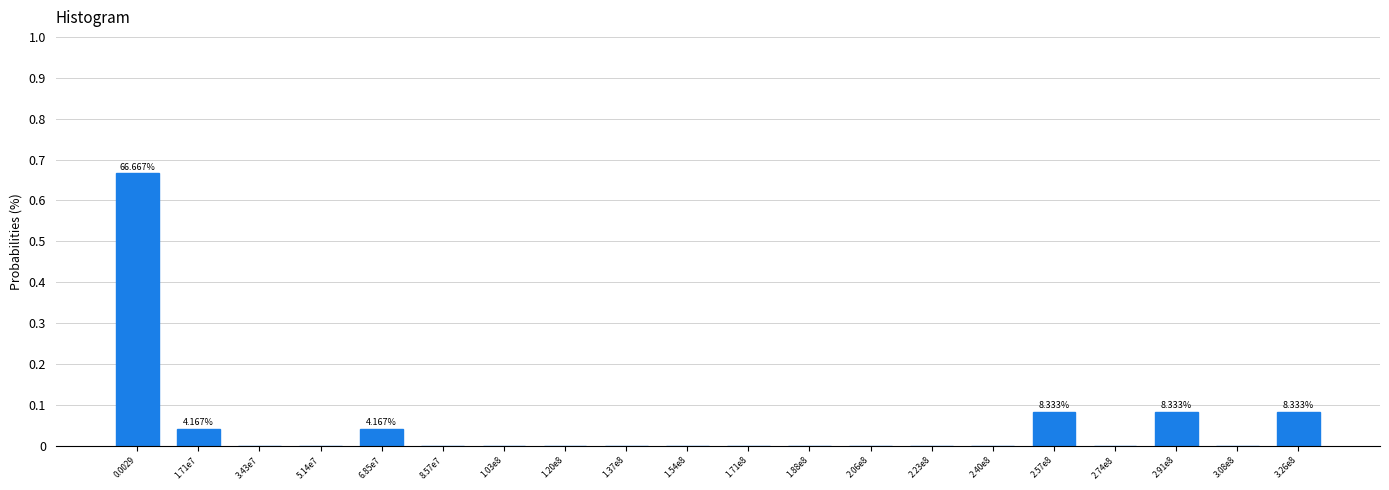

What is the change in value from 2.40e8 to 2.57e8?

+0.1